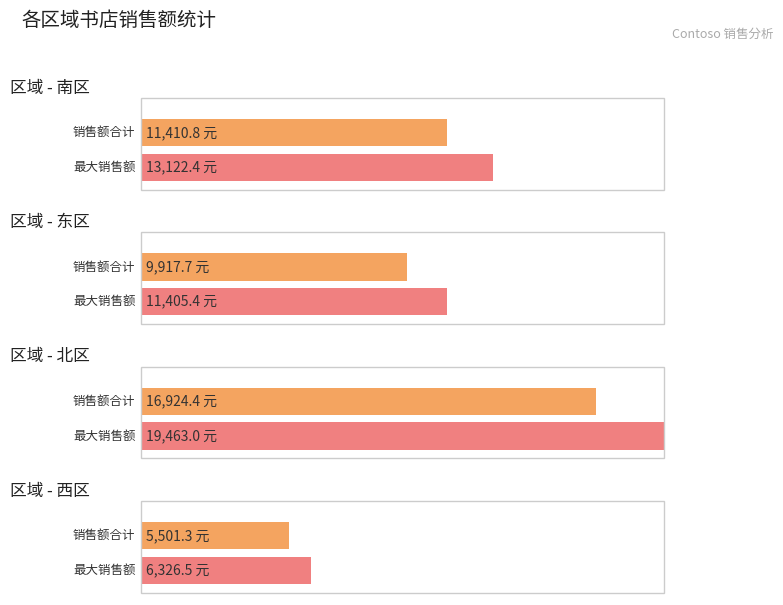

True or false: 南区 has a value of 1341.7 at 鼎盛书店-西区.

False